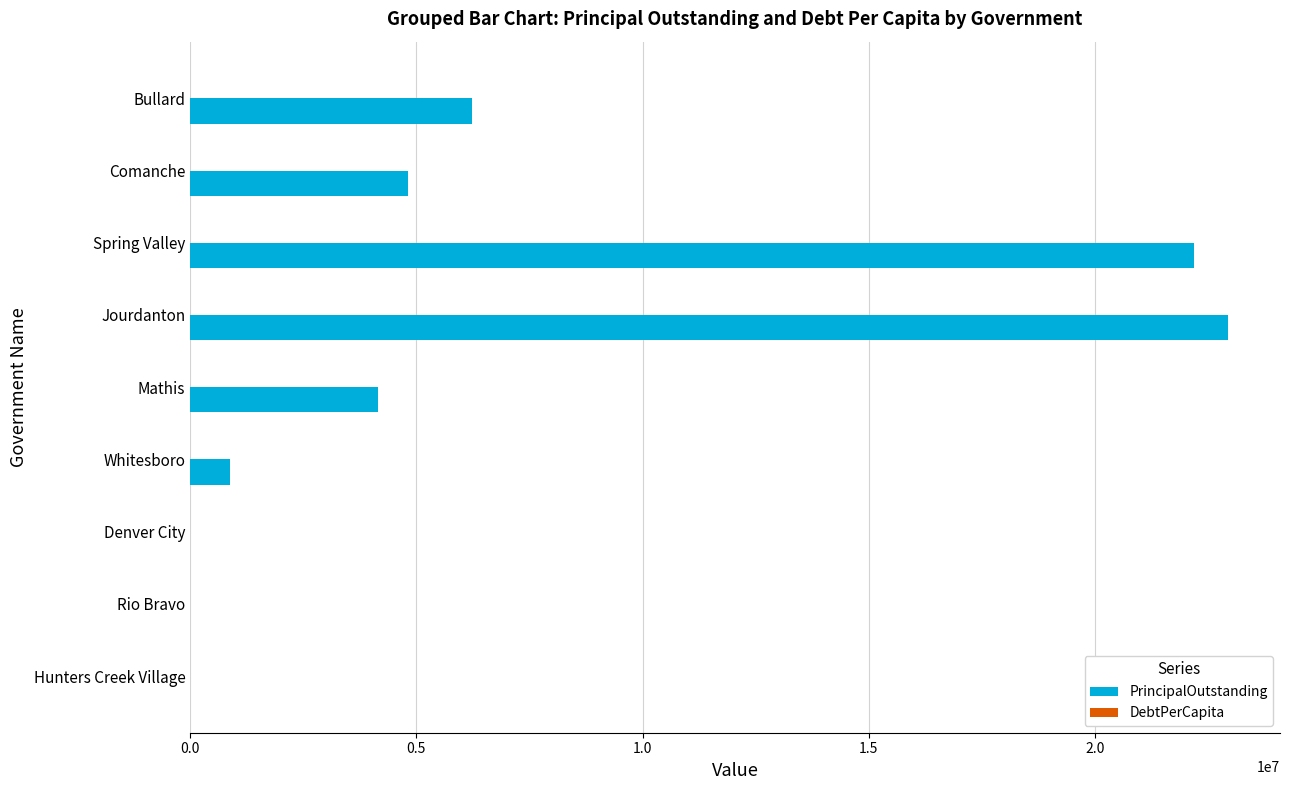

Is it true that PrincipalOutstanding equals 887000.0 at Whitesboro?

True